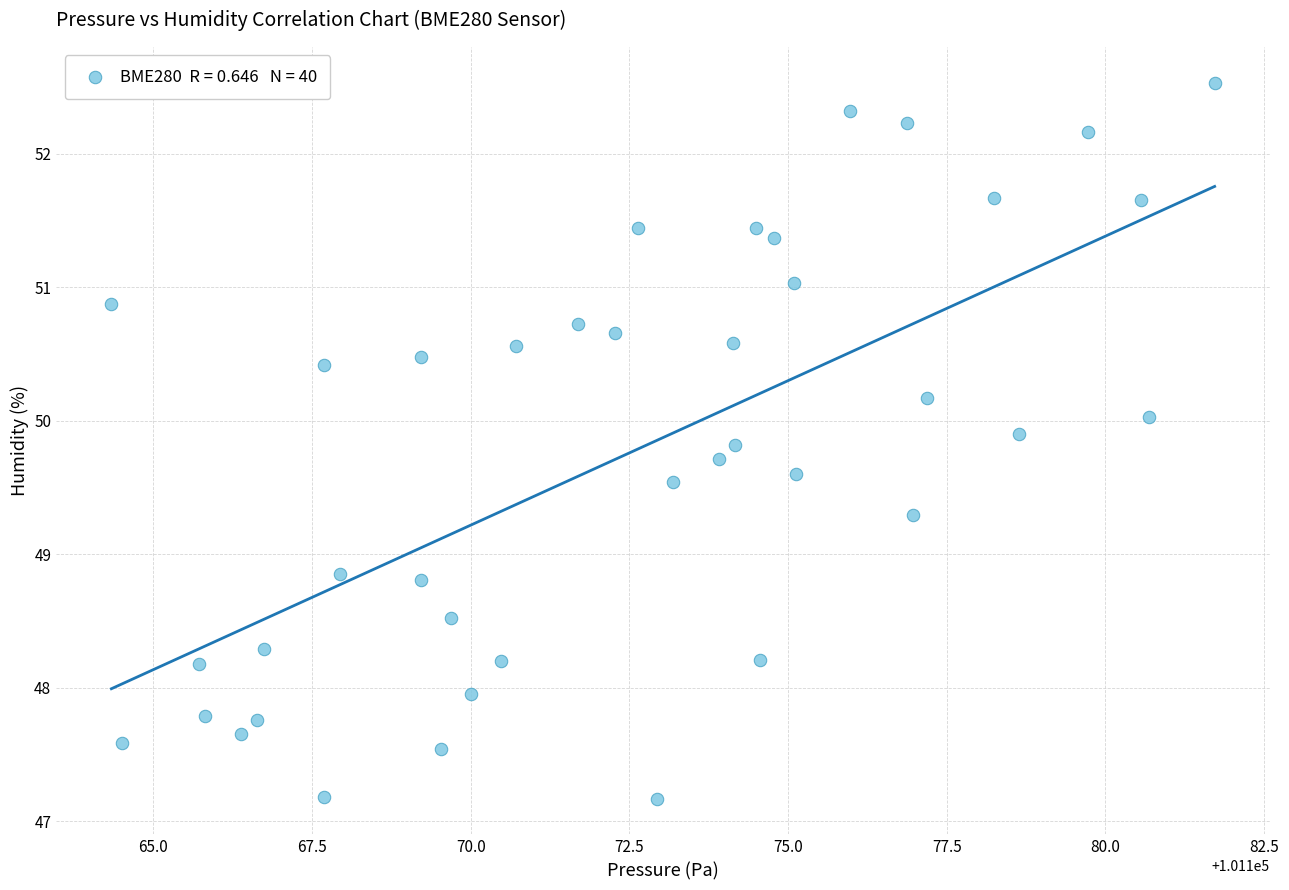

What is the range of X values (max minus min)?

17.4